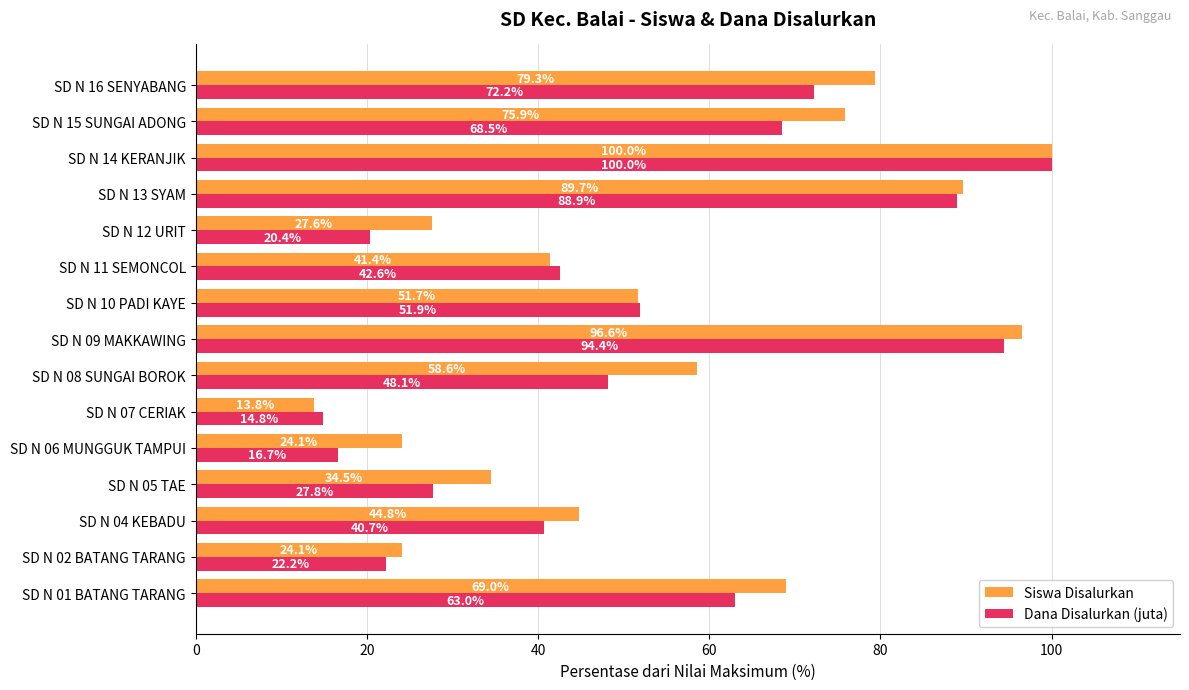

At which category is the sum across all series the highest?

SD N 14 KERANJIK